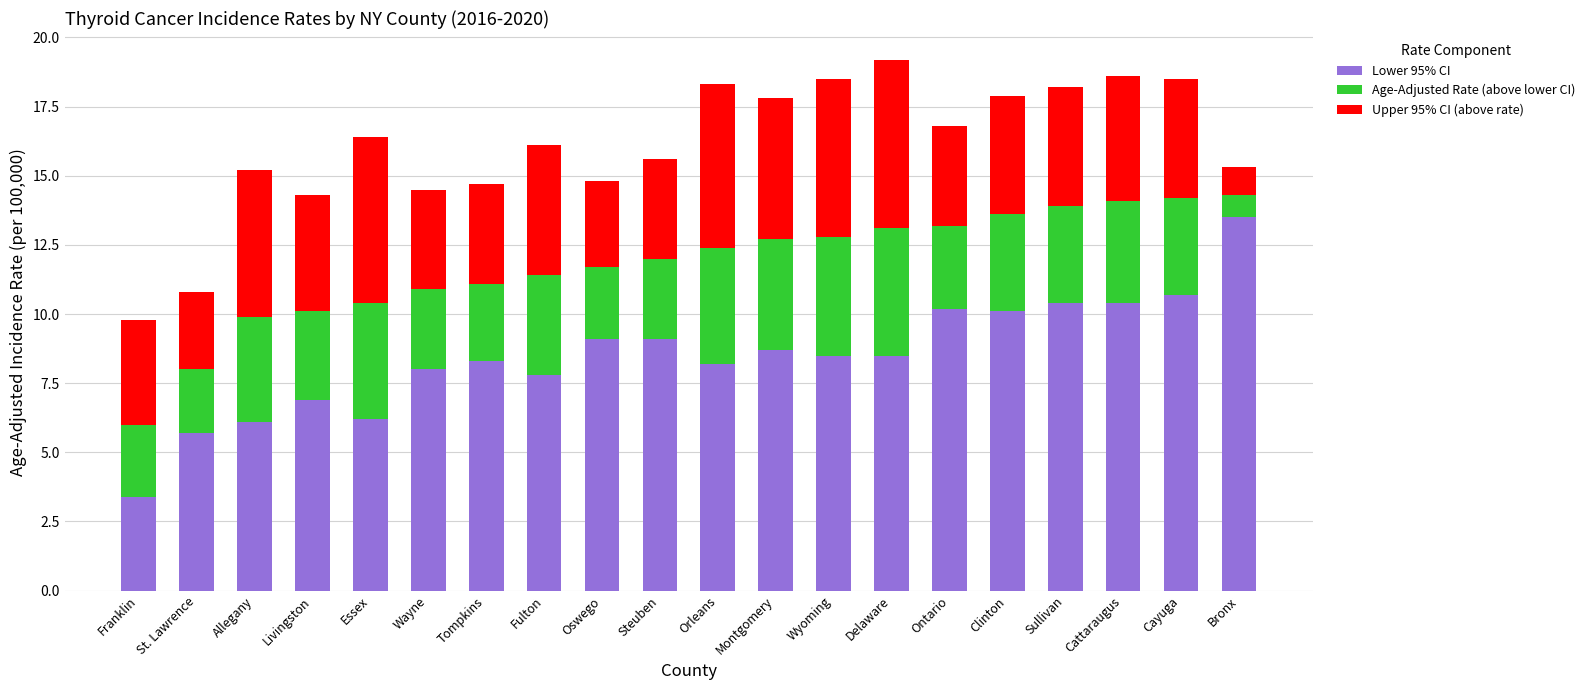

Count the number of data series in this chart.

3